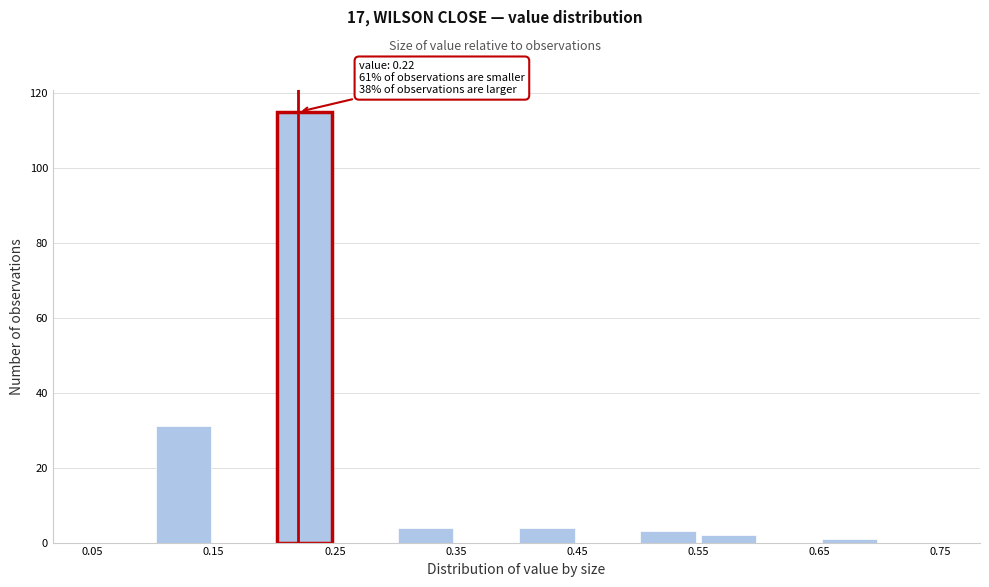

Which range on the x-axis has the tallest bar?

0.20 to 0.25